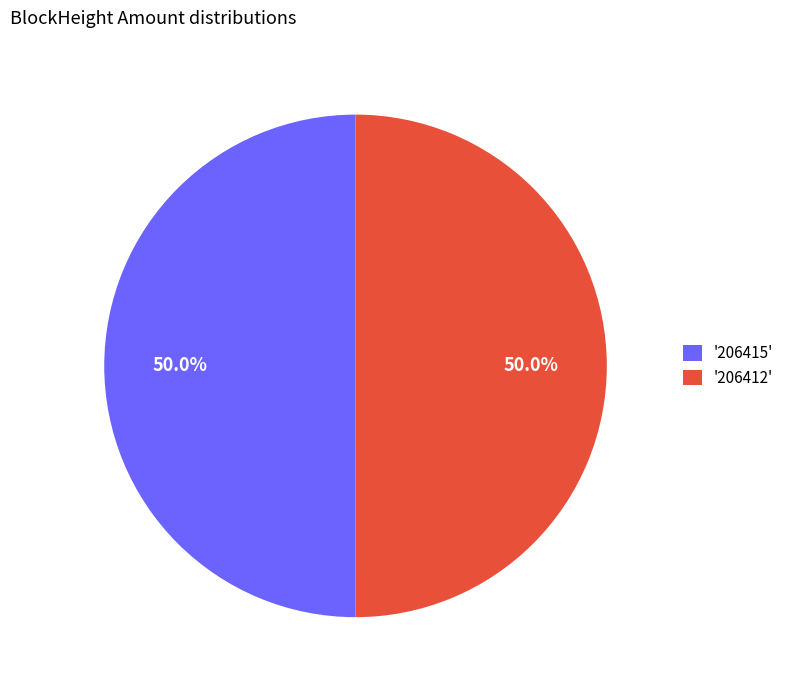

Approximately how many times larger is the value at '206415' compared to '206412'?

1.0